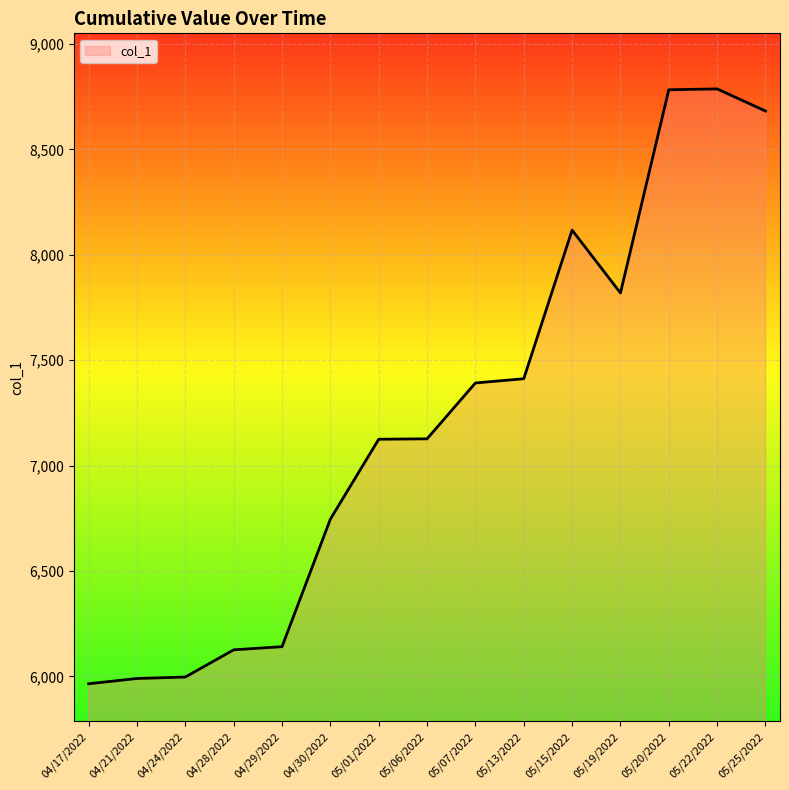

What is the difference between the second highest and second lowest values?

2793